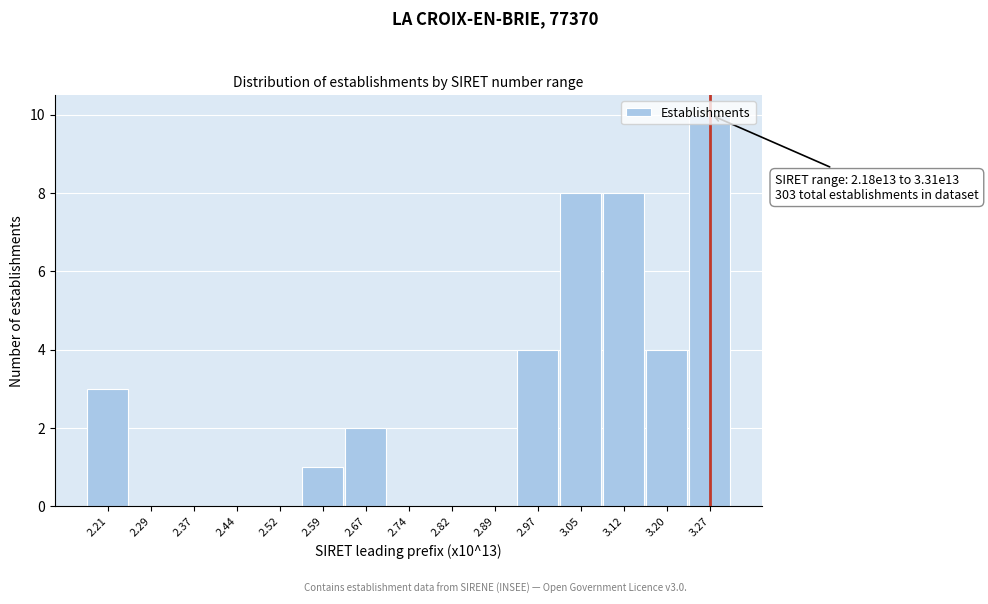

What value does the data have at 3.20?

4